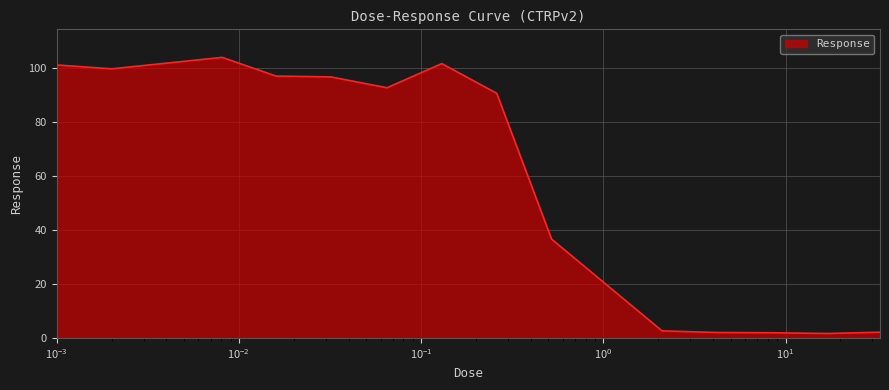

What is the greatest value displayed?

103.9